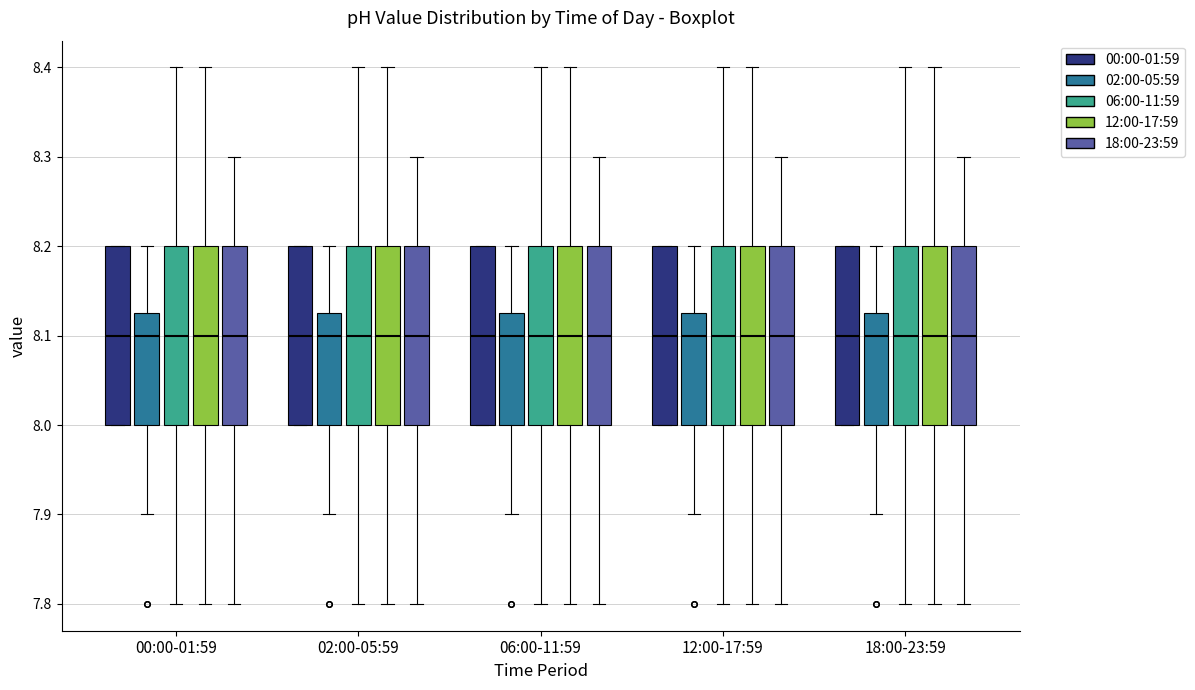

Reading left to right, transcribe this box plot: for each box, give where its median line is, the range the box spans, and where its two whiskers end, as read against the y-axis. The values are not printed on the chart, so give them approximately, as read against the axis.

00:00-01:59 (00:00-01:59): median 8.10, box 8.00 to 8.20, whiskers 8.00 to 8.20
00:00-01:59 (02:00-05:59): median 8.10, box 8.00 to 8.13, whiskers 7.90 to 8.20
00:00-01:59 (06:00-11:59): median 8.10, box 8.00 to 8.20, whiskers 7.80 to 8.40
00:00-01:59 (12:00-17:59): median 8.10, box 8.00 to 8.20, whiskers 7.80 to 8.40
00:00-01:59 (18:00-23:59): median 8.10, box 8.00 to 8.20, whiskers 7.80 to 8.30
02:00-05:59 (00:00-01:59): median 8.10, box 8.00 to 8.20, whiskers 8.00 to 8.20
02:00-05:59 (02:00-05:59): median 8.10, box 8.00 to 8.13, whiskers 7.90 to 8.20
02:00-05:59 (06:00-11:59): median 8.10, box 8.00 to 8.20, whiskers 7.80 to 8.40
02:00-05:59 (12:00-17:59): median 8.10, box 8.00 to 8.20, whiskers 7.80 to 8.40
02:00-05:59 (18:00-23:59): median 8.10, box 8.00 to 8.20, whiskers 7.80 to 8.30
06:00-11:59 (00:00-01:59): median 8.10, box 8.00 to 8.20, whiskers 8.00 to 8.20
06:00-11:59 (02:00-05:59): median 8.10, box 8.00 to 8.13, whiskers 7.90 to 8.20
06:00-11:59 (06:00-11:59): median 8.10, box 8.00 to 8.20, whiskers 7.80 to 8.40
06:00-11:59 (12:00-17:59): median 8.10, box 8.00 to 8.20, whiskers 7.80 to 8.40
06:00-11:59 (18:00-23:59): median 8.10, box 8.00 to 8.20, whiskers 7.80 to 8.30
12:00-17:59 (00:00-01:59): median 8.10, box 8.00 to 8.20, whiskers 8.00 to 8.20
12:00-17:59 (02:00-05:59): median 8.10, box 8.00 to 8.13, whiskers 7.90 to 8.20
12:00-17:59 (06:00-11:59): median 8.10, box 8.00 to 8.20, whiskers 7.80 to 8.40
12:00-17:59 (12:00-17:59): median 8.10, box 8.00 to 8.20, whiskers 7.80 to 8.40
12:00-17:59 (18:00-23:59): median 8.10, box 8.00 to 8.20, whiskers 7.80 to 8.30
18:00-23:59 (00:00-01:59): median 8.10, box 8.00 to 8.20, whiskers 8.00 to 8.20
18:00-23:59 (02:00-05:59): median 8.10, box 8.00 to 8.13, whiskers 7.90 to 8.20
18:00-23:59 (06:00-11:59): median 8.10, box 8.00 to 8.20, whiskers 7.80 to 8.40
18:00-23:59 (12:00-17:59): median 8.10, box 8.00 to 8.20, whiskers 7.80 to 8.40
18:00-23:59 (18:00-23:59): median 8.10, box 8.00 to 8.20, whiskers 7.80 to 8.30